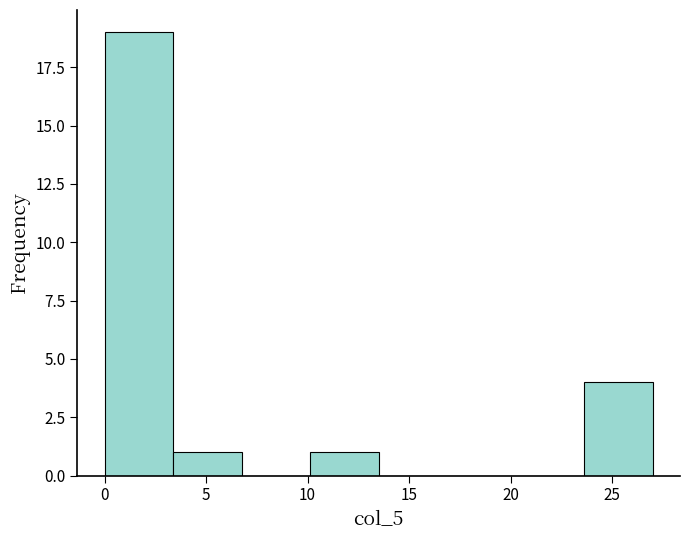

How tall is the bar that spans 3.5 to 7.0 on the x-axis? Neither the bar edges nor the heights are printed on the chart, so give them approximately, as read against the axes.

1